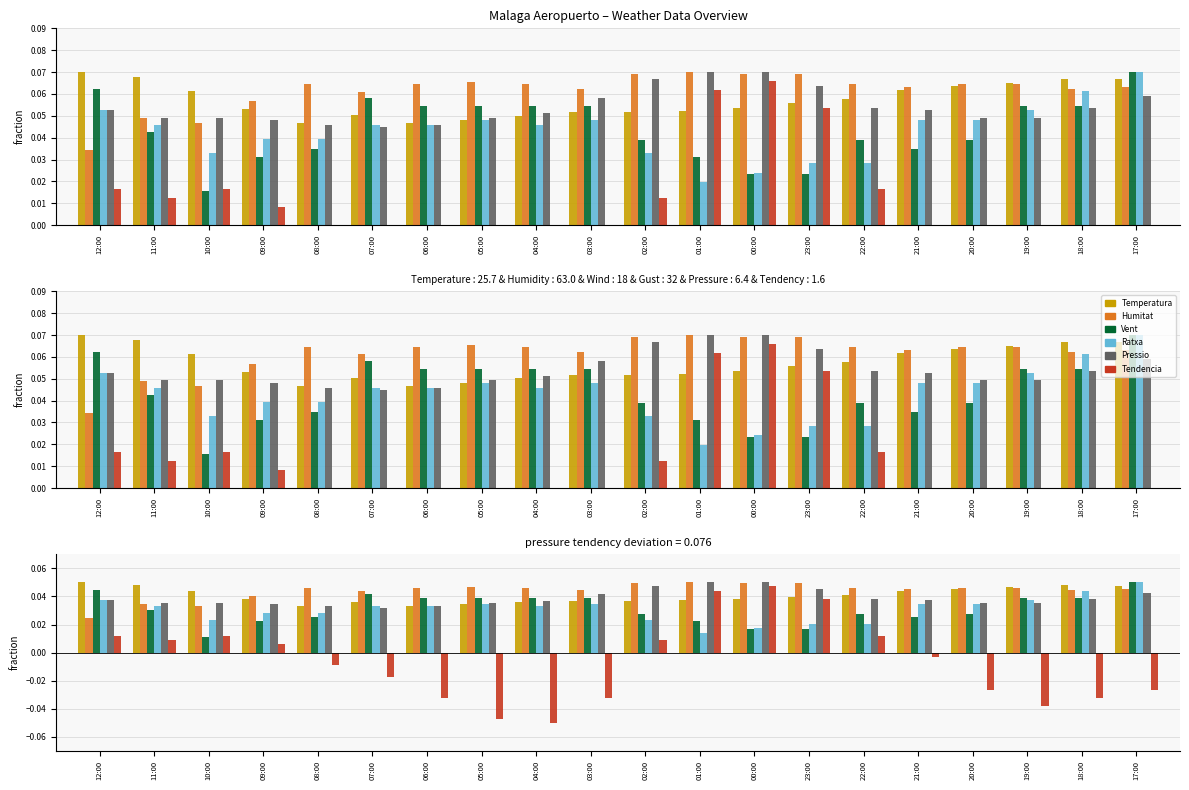

Reading left to right, list all the values displayed in this chart.

Temperatura (C): 0.1	0.0	0.0	0.0	0.0	0.0	0.0	0.0	0.0	0.0	0.0	0.0	0.0	0.0	0.0	0.0	0.0	0.0	0.0	0.0
Humitat (%): 0.0	0.0	0.0	0.0	0.0	0.0	0.0	0.0	0.0	0.0	0.0	0.1	0.0	0.0	0.0	0.0	0.0	0.0	0.0	0.0
Velocitat vent (km/h): 0.0	0.0	0.0	0.0	0.0	0.0	0.0	0.0	0.0	0.0	0.0	0.0	0.0	0.0	0.0	0.0	0.0	0.0	0.0	0.1
Ratxa (km/h): 0.0	0.0	0.0	0.0	0.0	0.0	0.0	0.0	0.0	0.0	0.0	0.0	0.0	0.0	0.0	0.0	0.0	0.0	0.0	0.1
Pressio (hPa-1010): 0.0	0.0	0.0	0.0	0.0	0.0	0.0	0.0	0.0	0.0	0.0	0.1	0.1	0.0	0.0	0.0	0.0	0.0	0.0	0.0
Tendencia (hPa): 0.0	0.0	0.0	0.0	-0.0	-0.0	-0.0	-0.0	-0.1	-0.0	0.0	0.0	0.0	0.0	0.0	-0.0	-0.0	-0.0	-0.0	-0.0